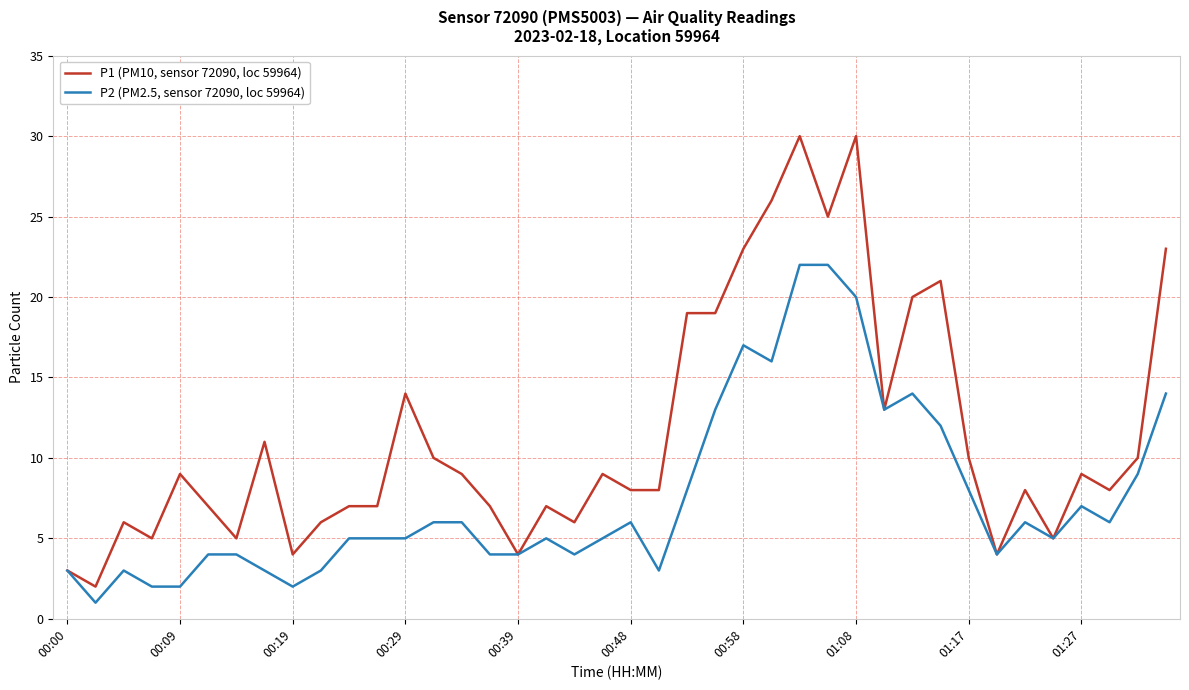

What is the sum of all P1 (PM10, sensor 72090, loc 59964) values?

457